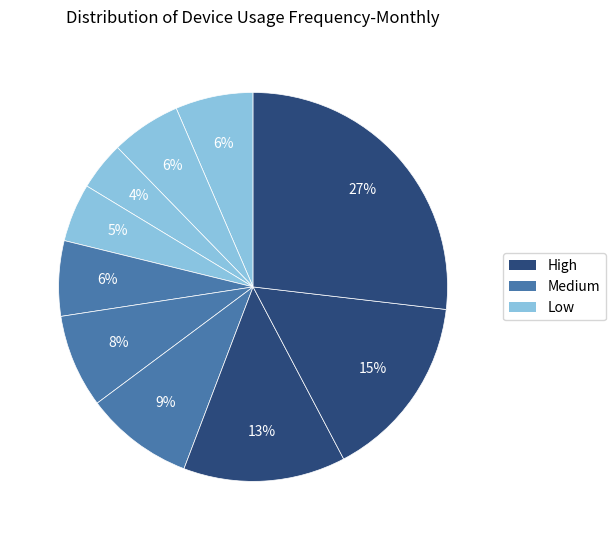

To the nearest percent, what is the average slice percentage?

10%